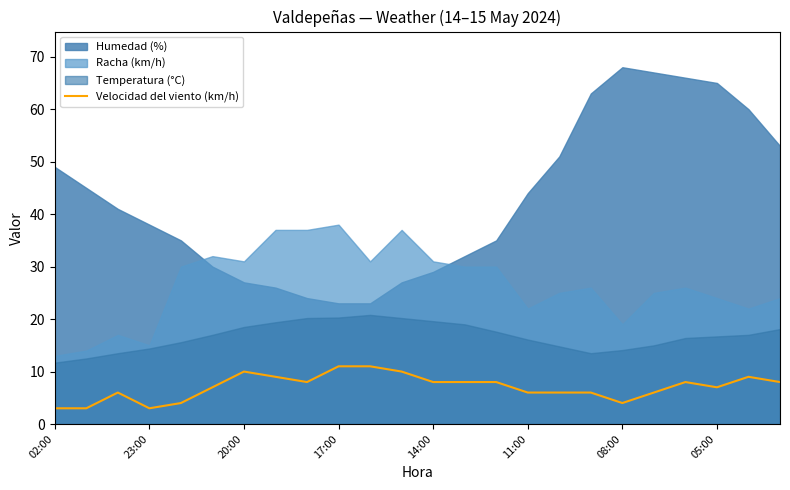

What is the lowest value of the Velocidad del viento (km/h) series?

3